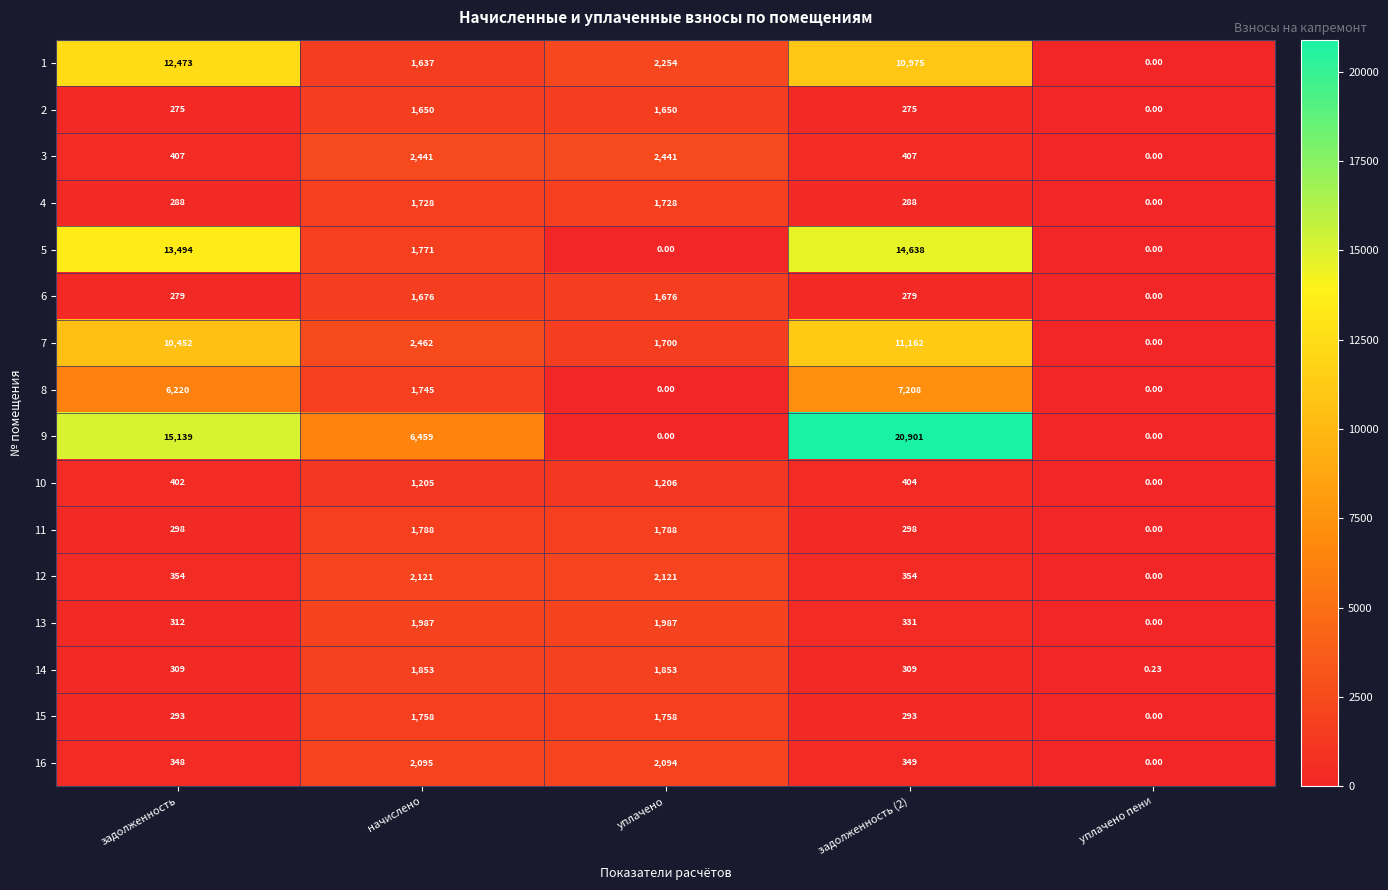

Which category has the lowest value in the 15 series?

уплачено пени